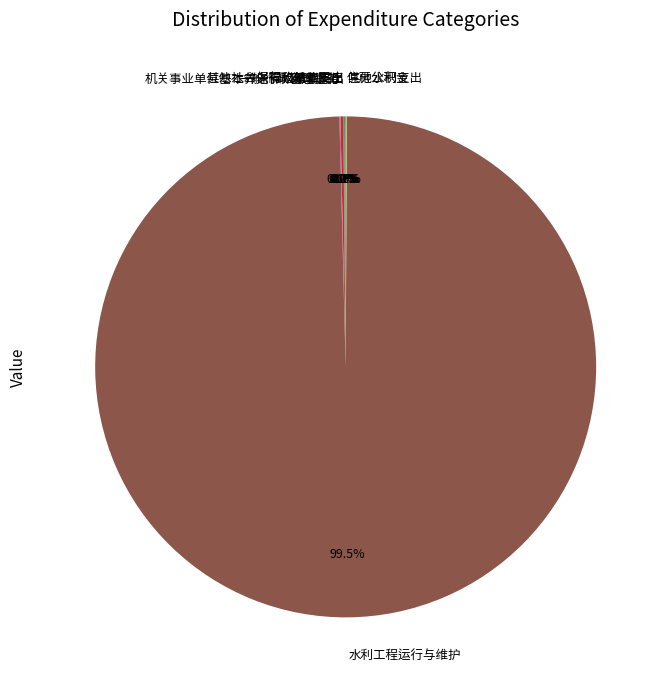

What is the largest slice in the pie chart?

水利工程运行与维护